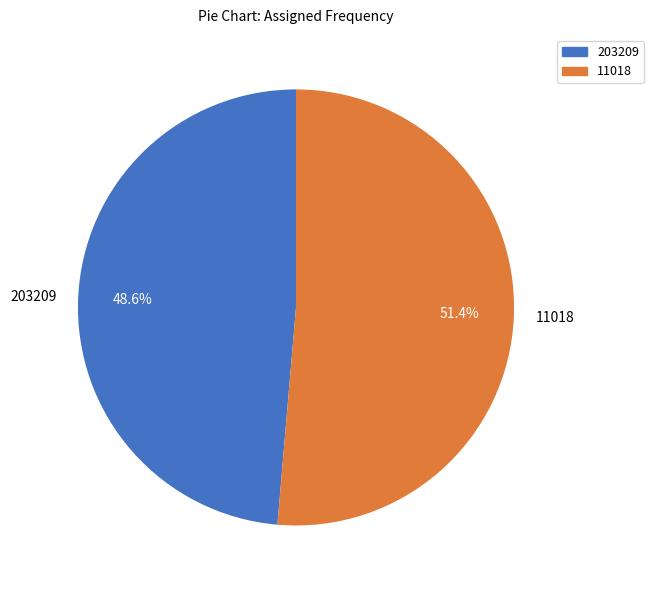

To the nearest percent, what is the average slice percentage?

50%